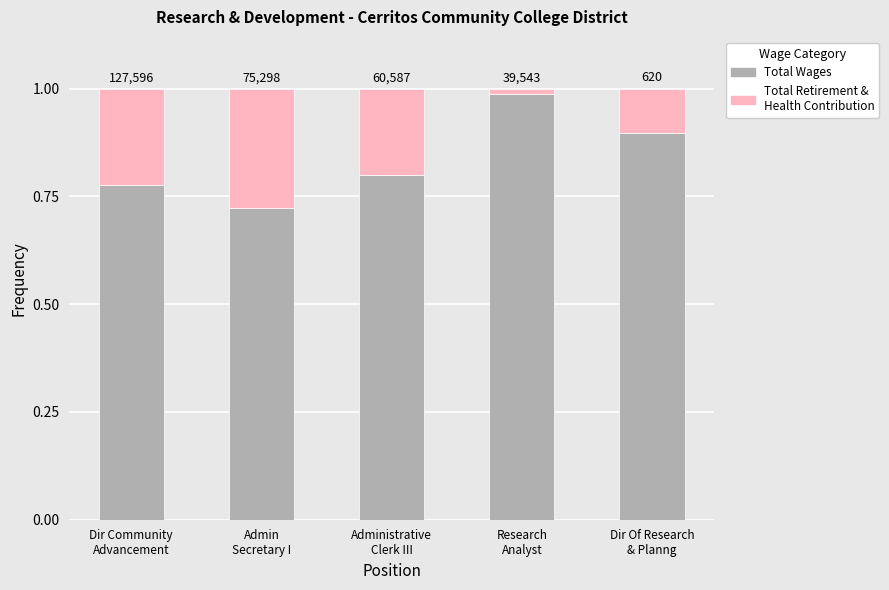

What is the value of the Total Wages bar at the 3rd from the left?

0.8